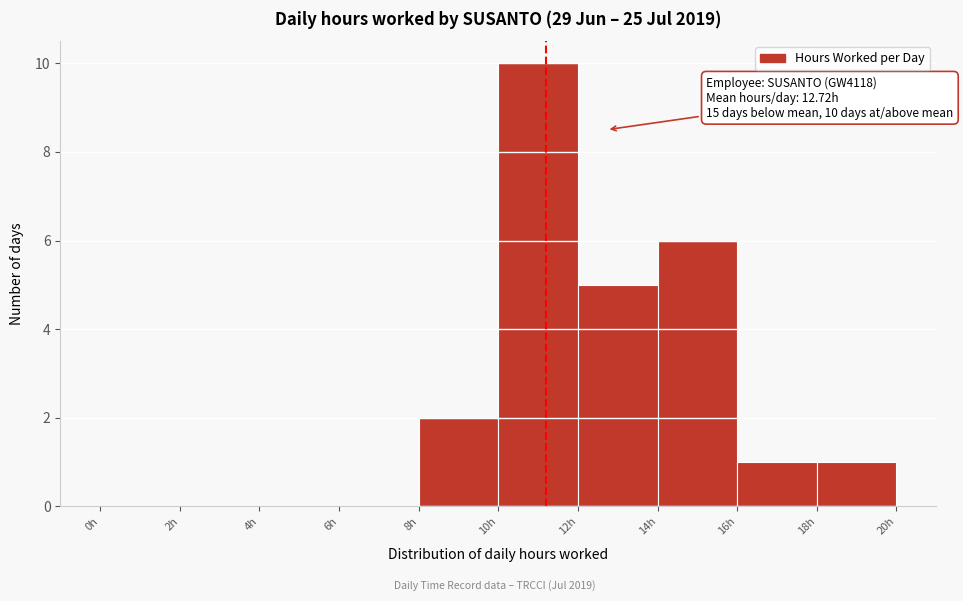

Over which range of the x-axis is the bar tallest?

10 to 12